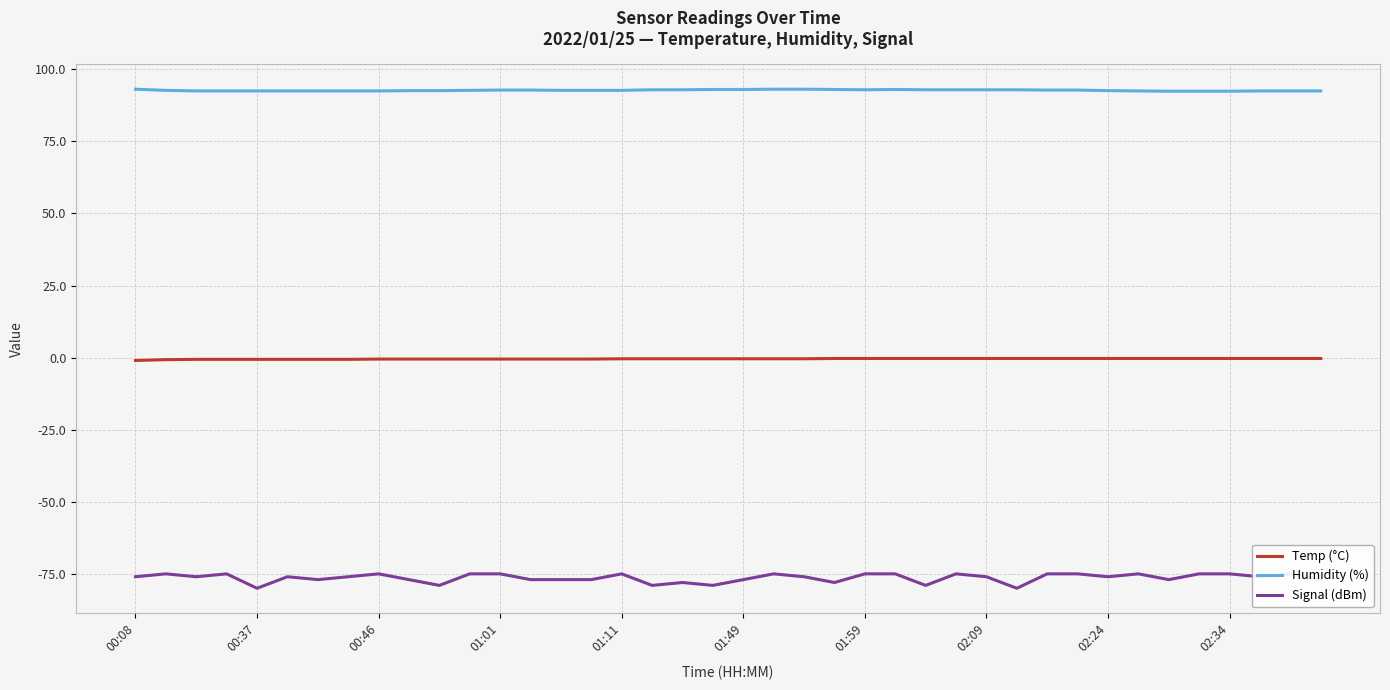

How many categories are shown in the chart?

40